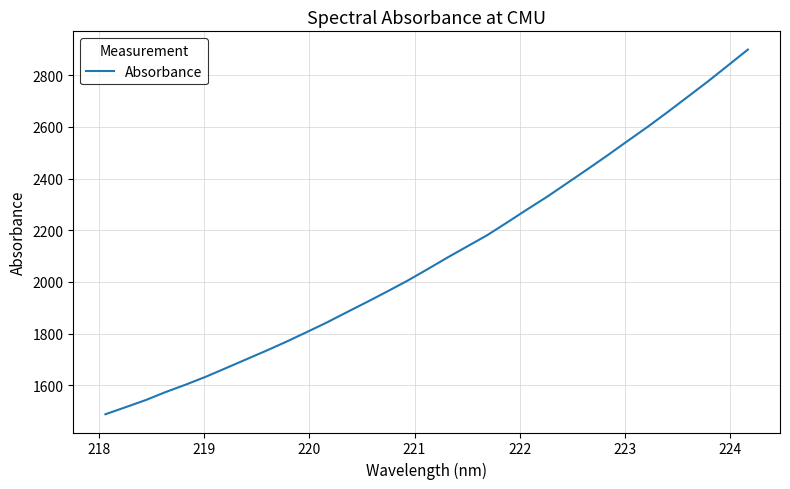

Reading left to right, what are all the values shown in this chart?

1487.8	1515.1	1542.6	1574.0	1602.7	1633.2	1666.5	1700.2	1733.7	1768.6	1805.3	1842.4	1882.3	1921.8	1962.1	2003.4	2047.9	2093.4	2137.2	2180.8	2230.5	2281.0	2330.4	2383.3	2436.3	2490.2	2545.7	2600.5	2657.9	2716.9	2776.0	2837.7	2899.7